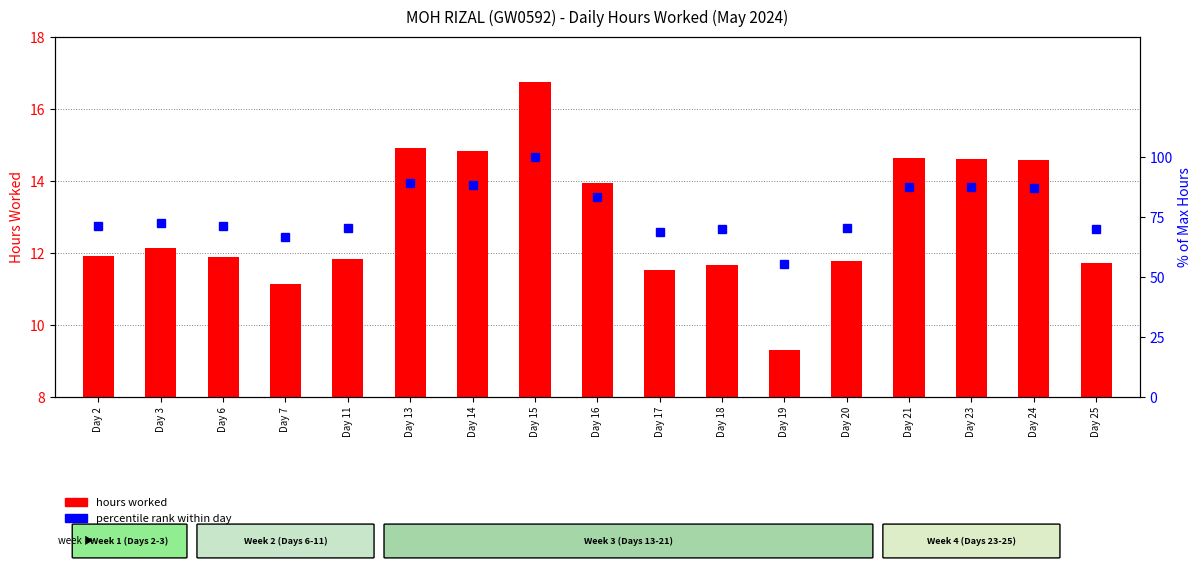

Rank the series by their average value, from highest to lowest.

percentile rank within day, hours worked